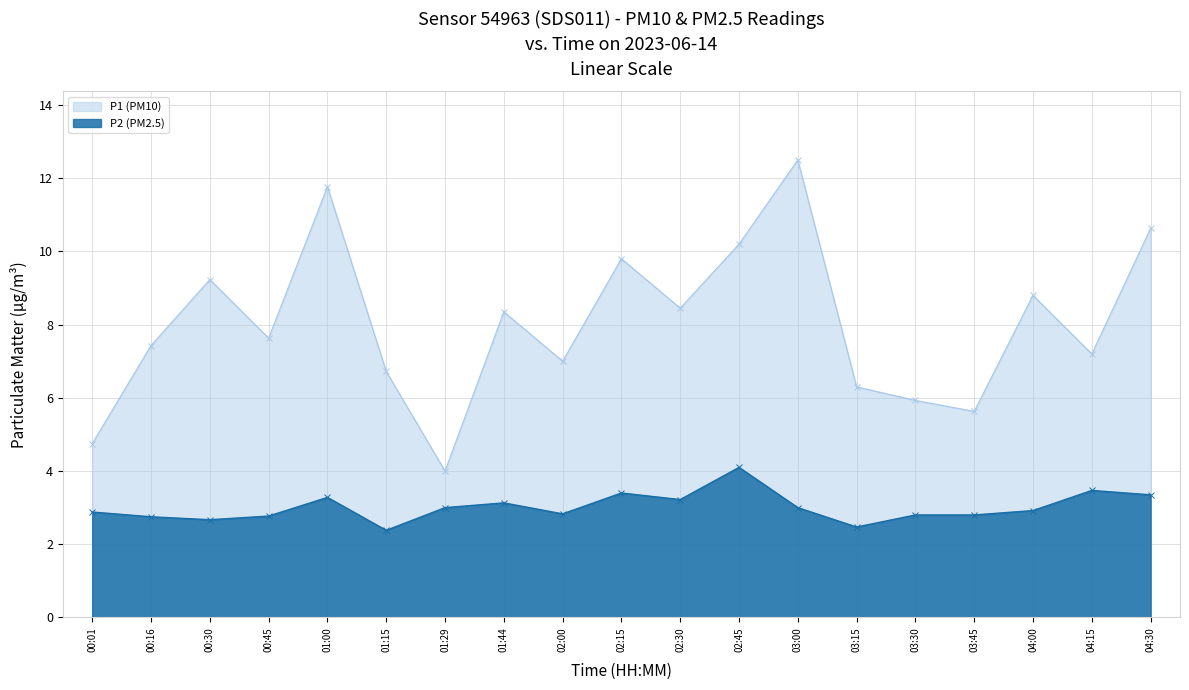

True or false: P1 (PM10) and P2 (PM2.5) intersect in this chart.

False